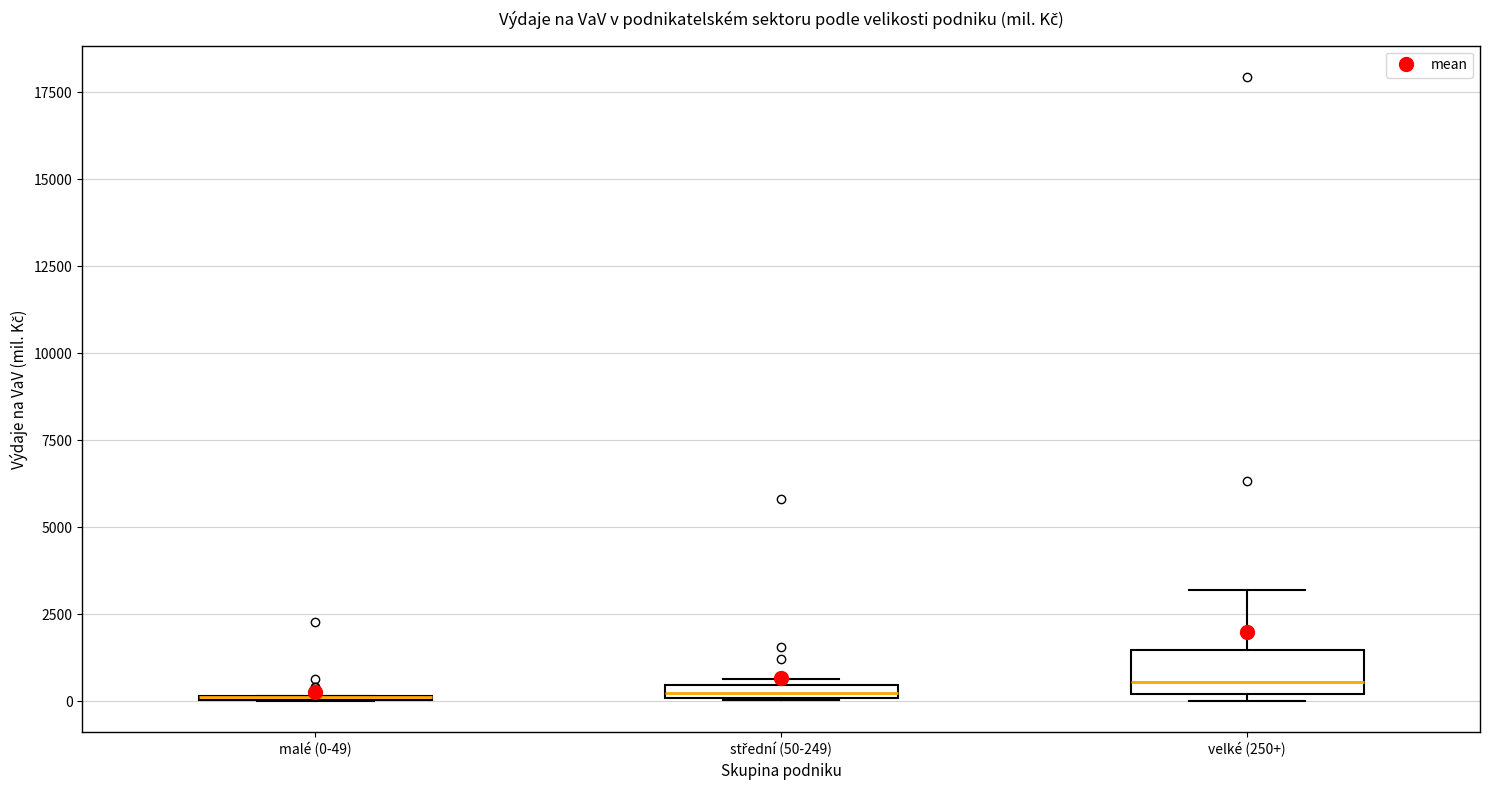

Which box is the tallest, from its lower edge to its upper edge?

velké (250+)